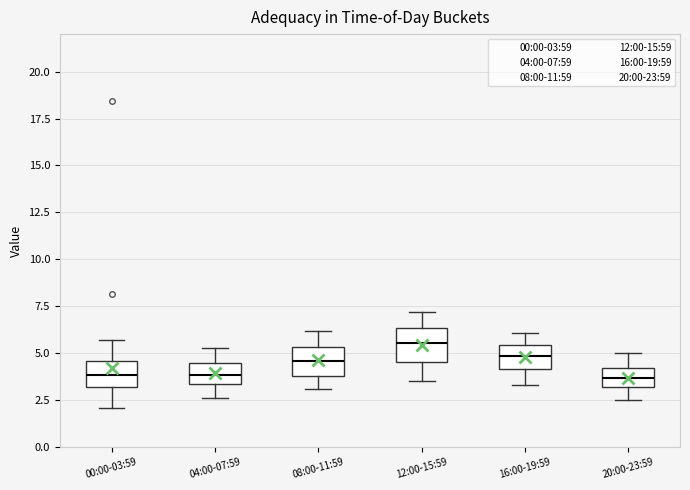

Which box's median line is the highest?

12:00-15:59